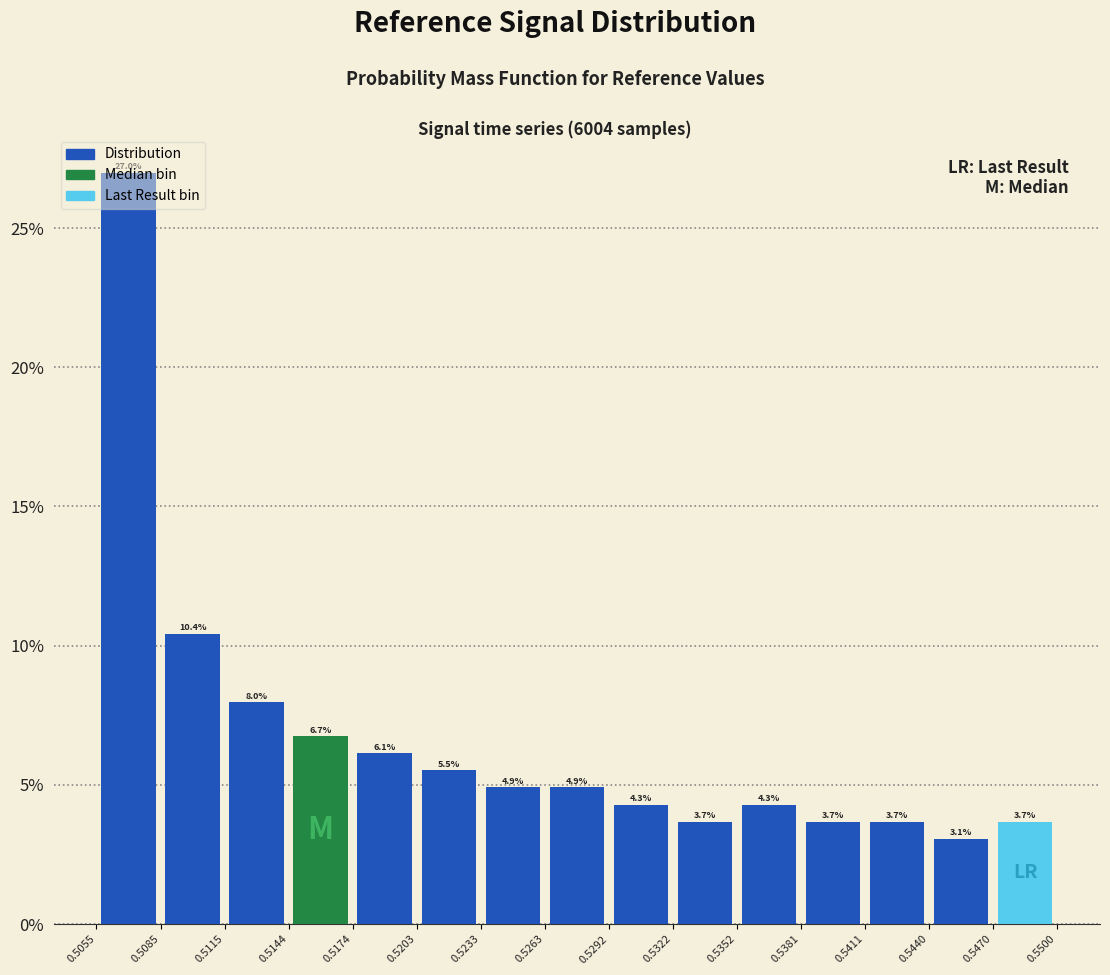

Which range on the x-axis has the tallest bar?

0.5055 to 0.5085